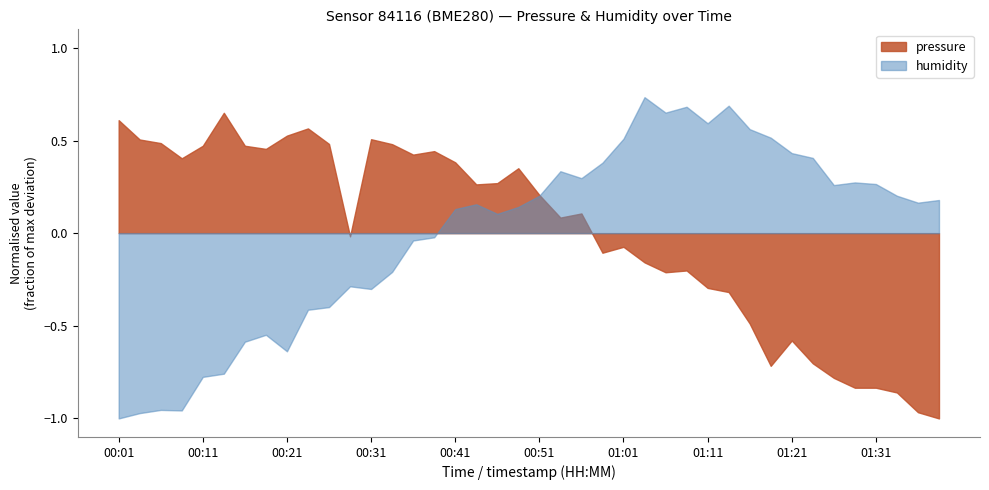

What is the spread (max minus min) of values at 01:31?

1.1